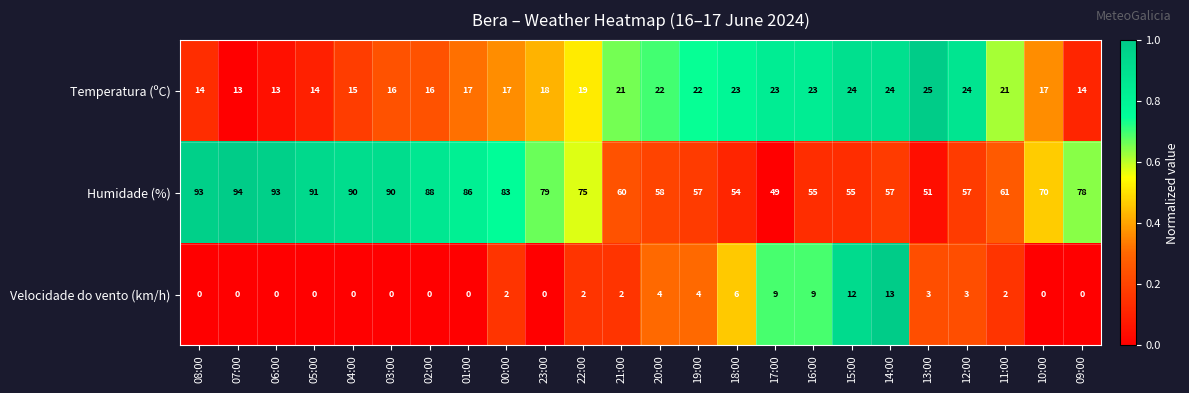

What is the approximate value of Temperatura (ºC) at 18:00, to the nearest 5?

25